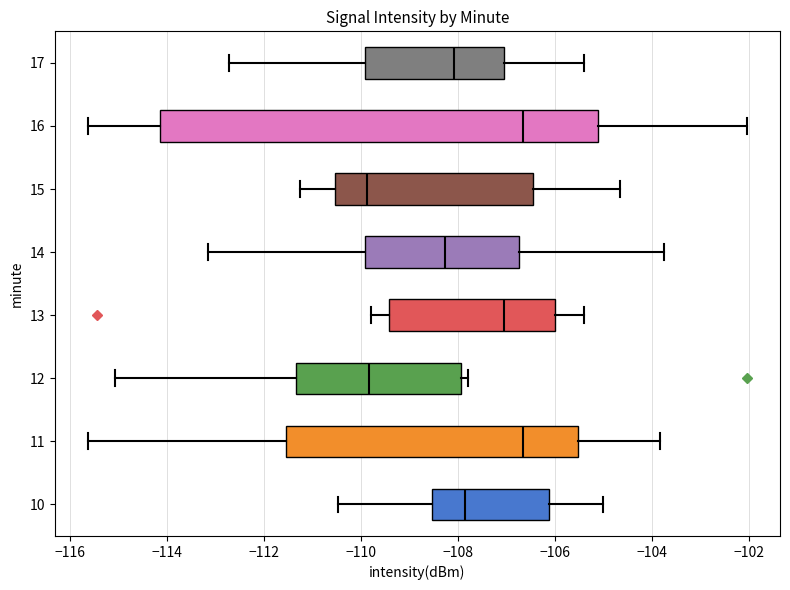

Reading bottom to top, transcribe this box plot: for each box, give where its median line is, the range the box spans, and where its two whiskers end, as read against the x-axis. The values are not printed on the chart, so give them approximately, as read against the axis.

10: median -107.8, box -108.6 to -106.2, whiskers -110.4 to -105.0
11: median -106.6, box -111.6 to -105.6, whiskers -115.6 to -103.8
12: median -109.8, box -111.4 to -108.0, whiskers -115.0 to -107.8
13: median -107.0, box -109.4 to -106.0, whiskers -109.8 to -105.4
14: median -108.2, box -110.0 to -106.8, whiskers -113.2 to -103.8
15: median -109.8, box -110.6 to -106.4, whiskers -111.2 to -104.6
16: median -106.6, box -114.2 to -105.2, whiskers -115.6 to -102.0
17: median -108.0, box -110.0 to -107.0, whiskers -112.8 to -105.4